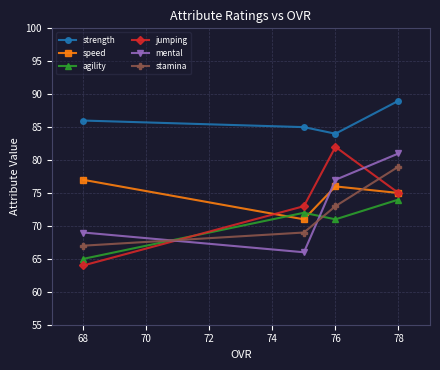

Reading right to left, what are all the values shown in this chart?

strength: 89	84	85	86
speed: 75	76	71	77
agility: 74	71	72	65
jumping: 75	82	73	64
mental: 81	77	66	69
stamina: 79	73	69	67